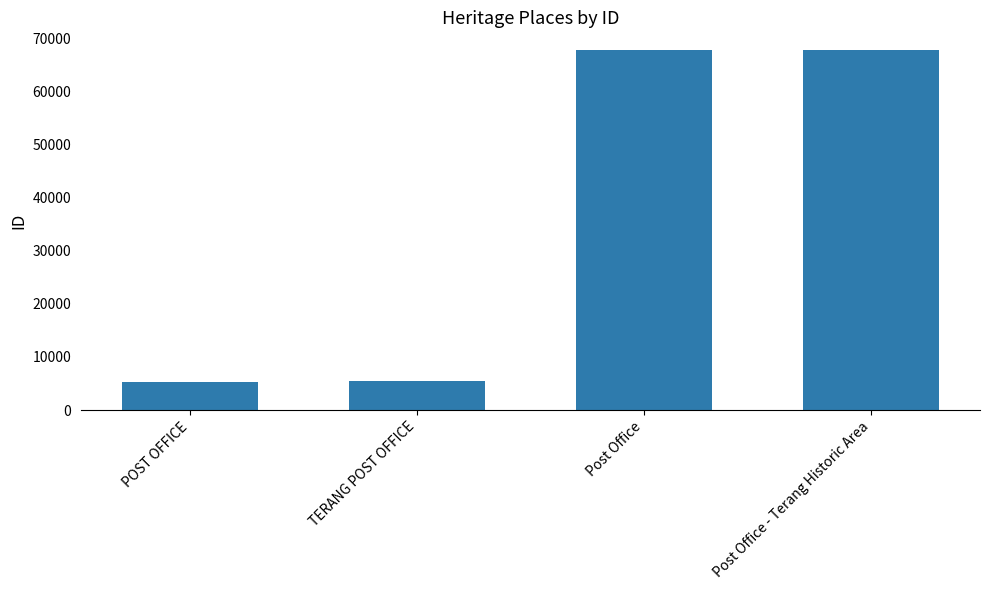

What is the ratio of the value at Post Office to the value at POST OFFICE?

12.8